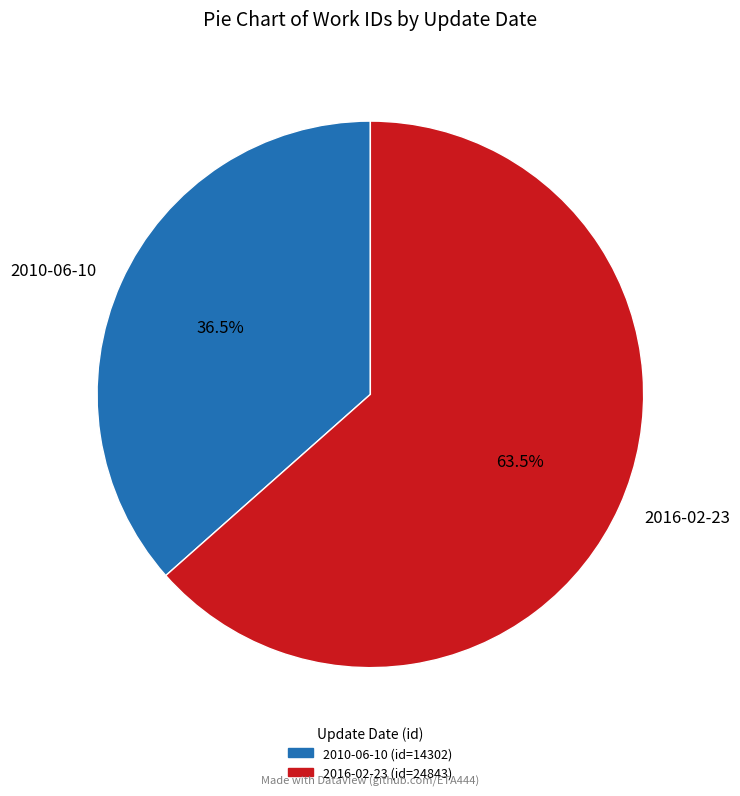

Between 2016-02-23 and 2010-06-10, which is larger?

2016-02-23